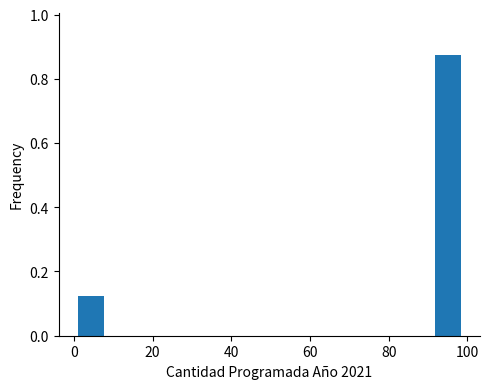

Reading left to right, transcribe this chart: for each bar, give the range it covers on the x-axis and its height. Neither the bar edges nor the heights are printed on the chart, so give them approximately, as read against the axes.

2 to 10: 0.12
10 to 18: 0
18 to 26: 0
26 to 34: 0
34 to 42: 0
42 to 50: 0
50 to 58: 0
58 to 68: 0
68 to 76: 0
76 to 84: 0
84 to 92: 0
92 to 100: 0.88